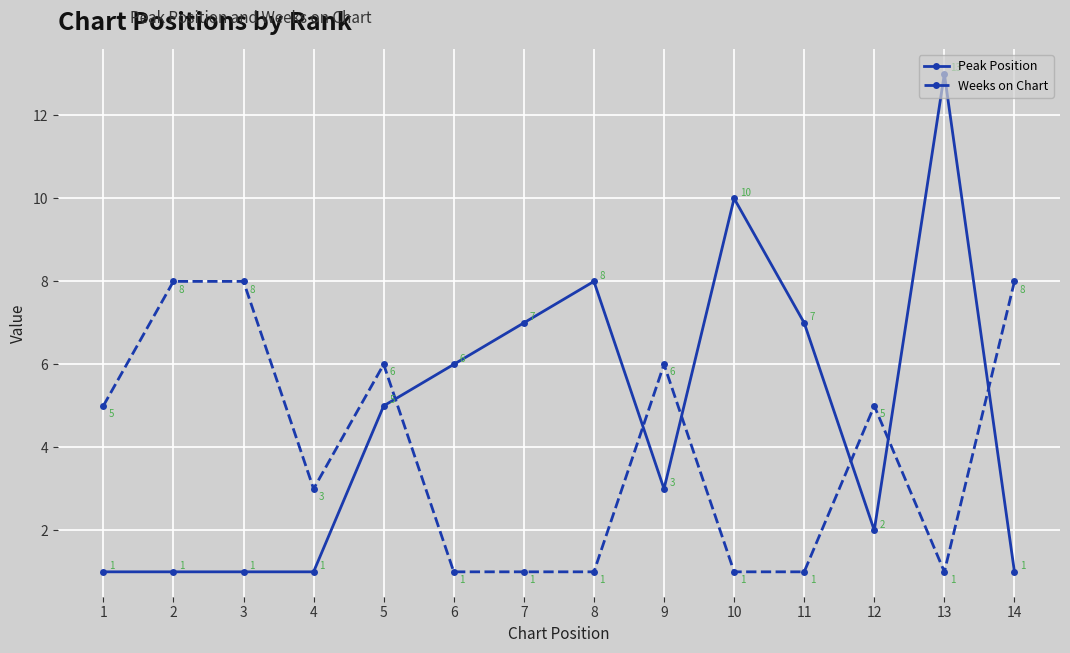

Rank the series by their average value, from highest to lowest.

Peak Position, Weeks on Chart